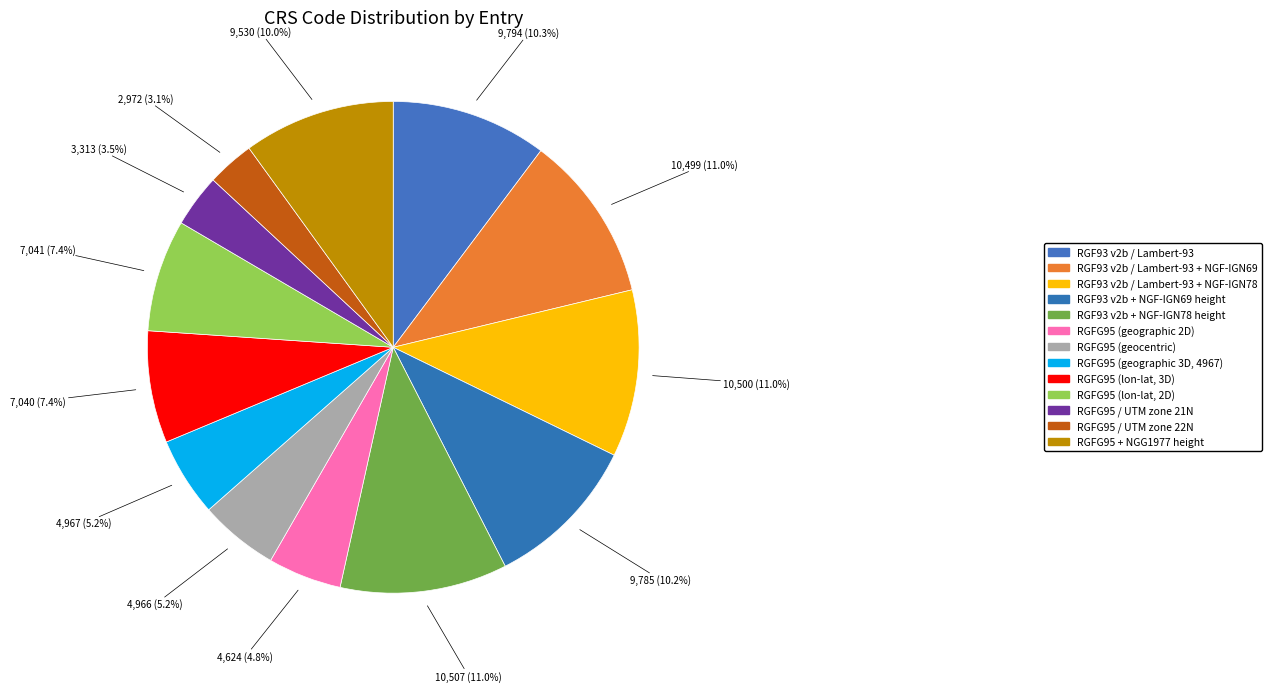

How many segments does this pie chart have?

13